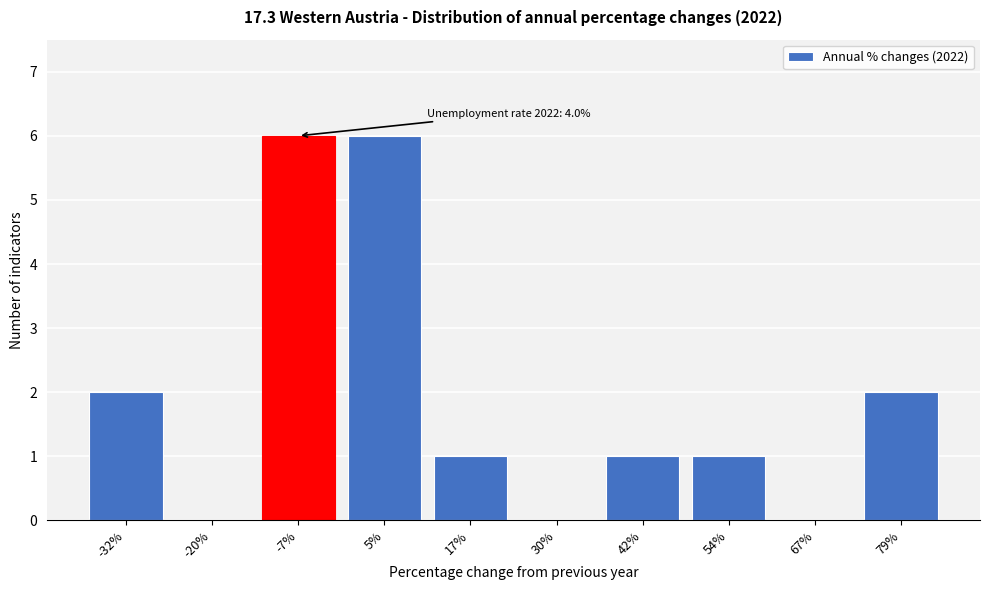

Reading left to right, transcribe all the data shown in this chart.

-32%=2	-20%=0	-7%=6	5%=6	17%=1	30%=0	42%=1	54%=1	67%=0	79%=2